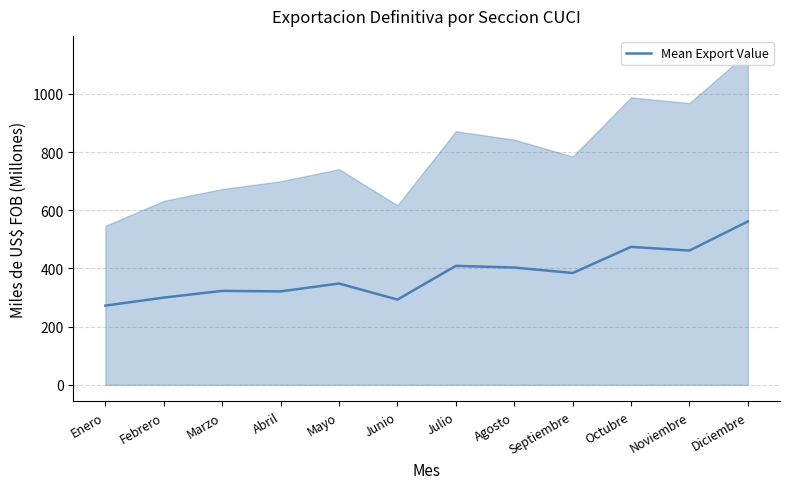

What is the change in value from Junio to Octubre?

+181.1